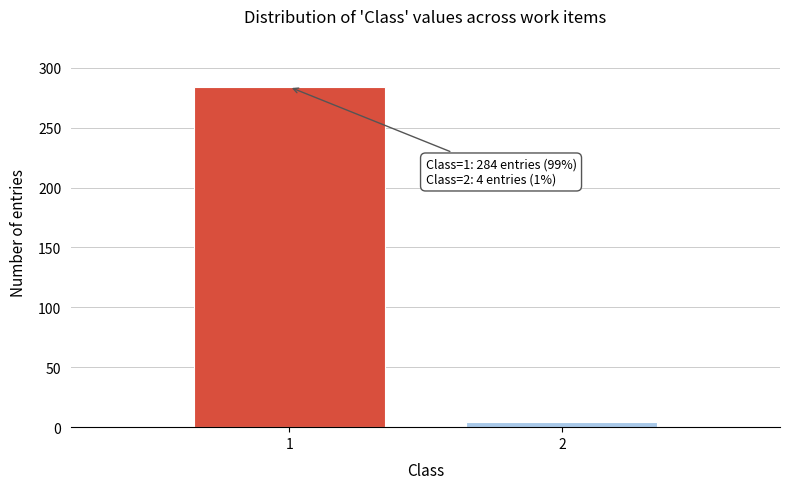

Reading right to left, what are all the values shown in this chart?

4	284